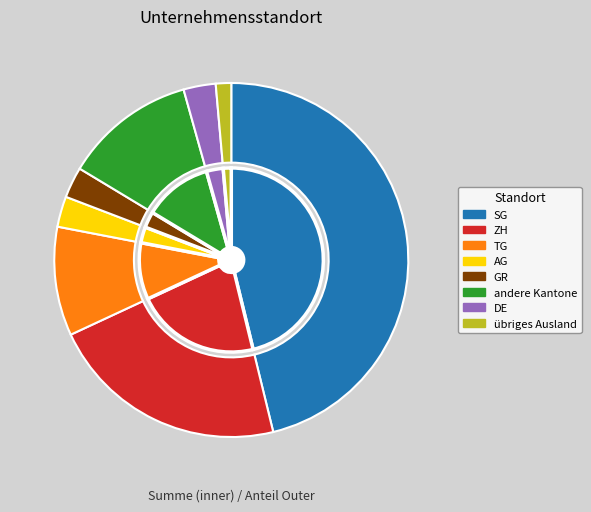

Is there any slice that represents more than half of the pie?

No